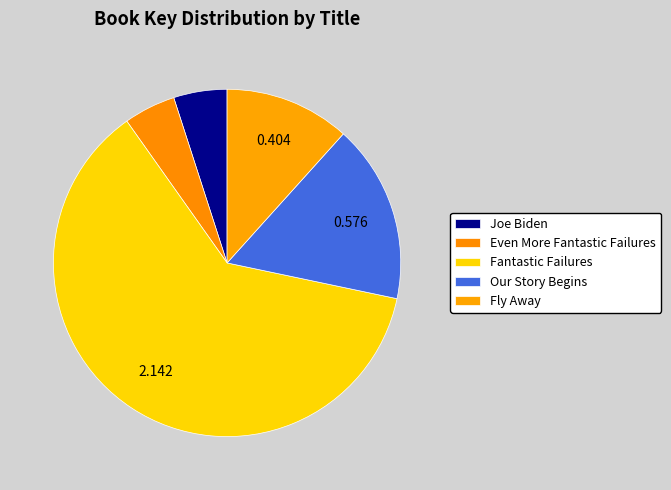

To the nearest percent, what is the difference between the largest and smallest slice percentages?

57%